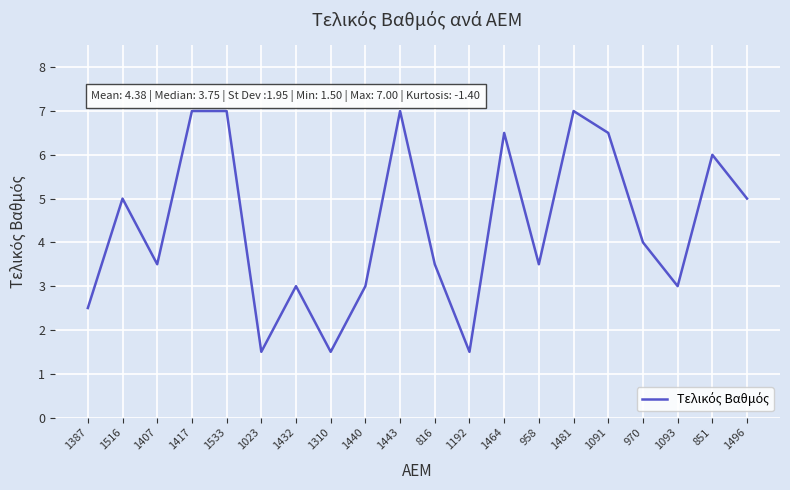

What is the smallest value displayed?

1.5